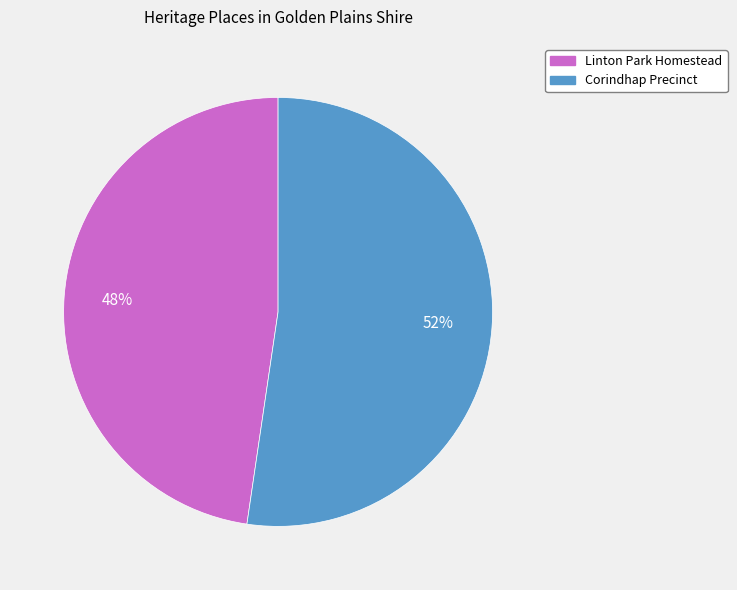

Which category has the smallest portion of the pie?

Linton Park Homestead